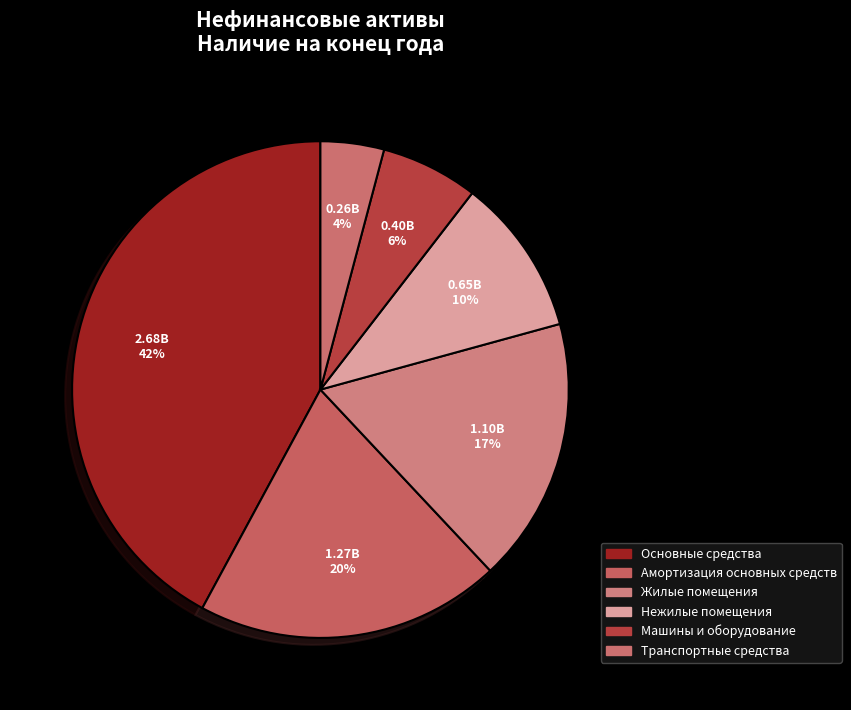

Count the number of slices in the pie.

6